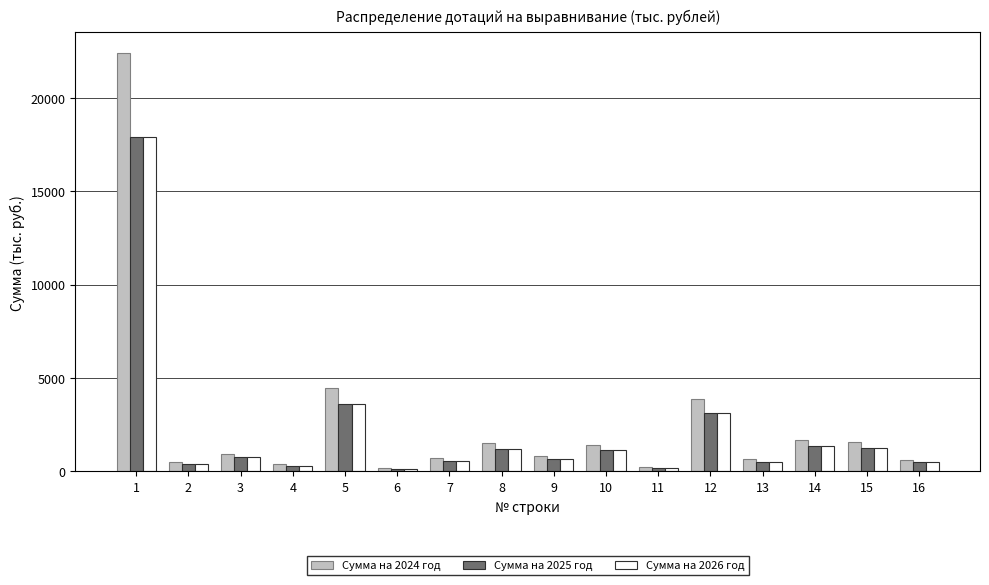

Read the Сумма на 2024 год value at 7.

698.4